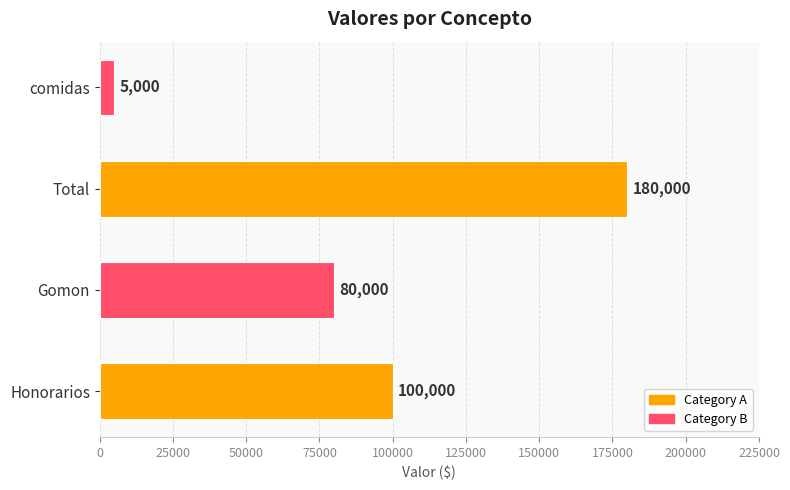

Rank the categories by value from highest to lowest.

Total, Honorarios, Gomon, comidas